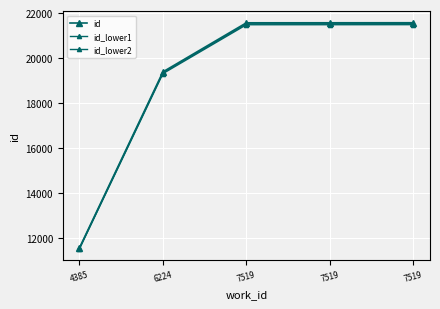

What is the value of the id_lower2 point at the 1st from the left?

11519.7